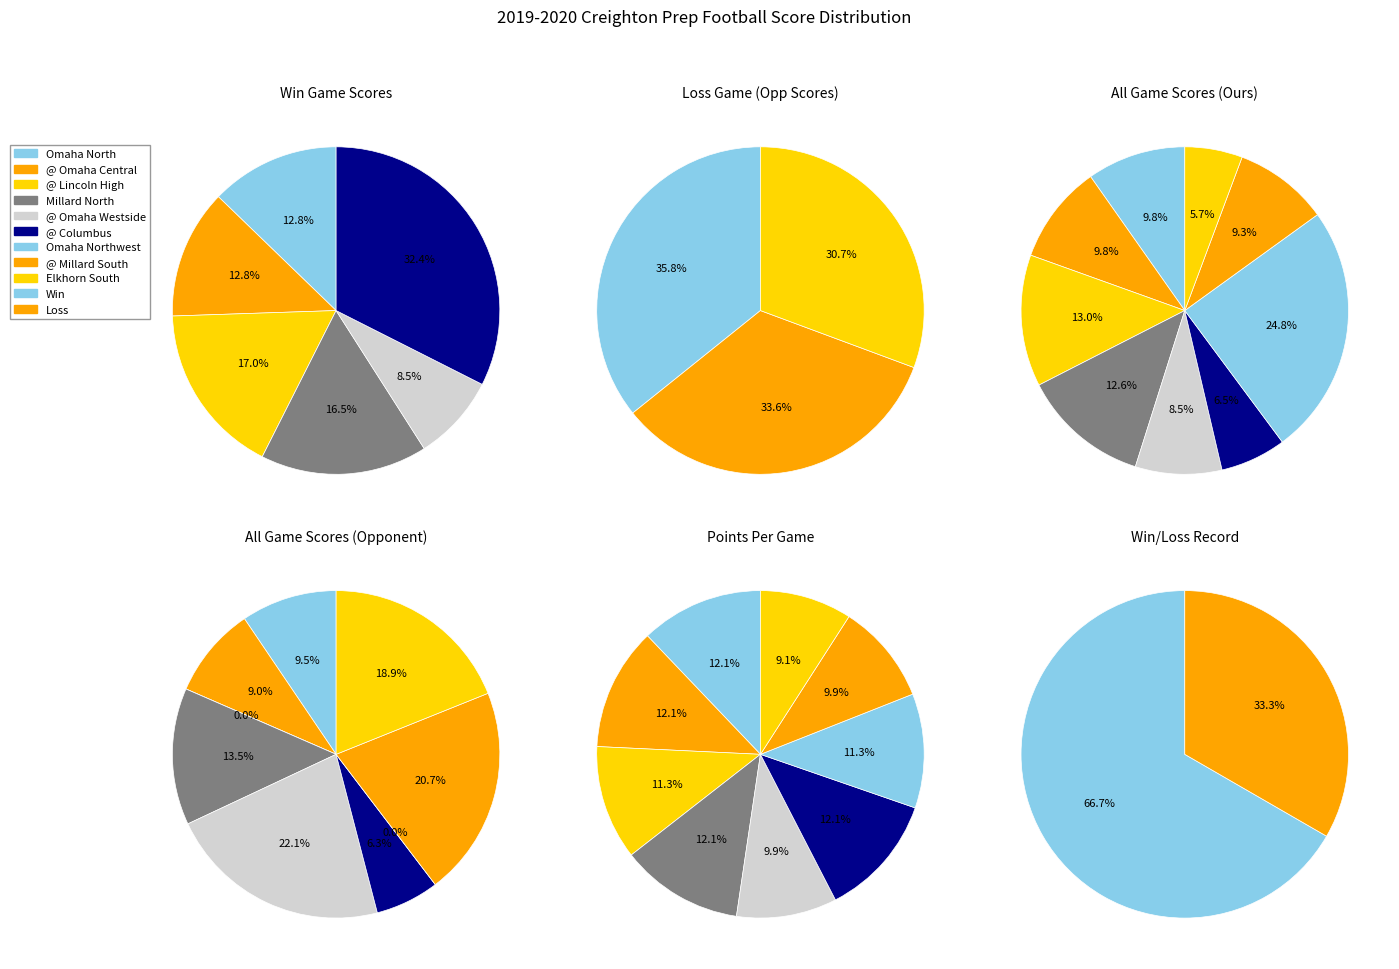

True or false: @ Omaha Westside accounts for 21% of the total.

False